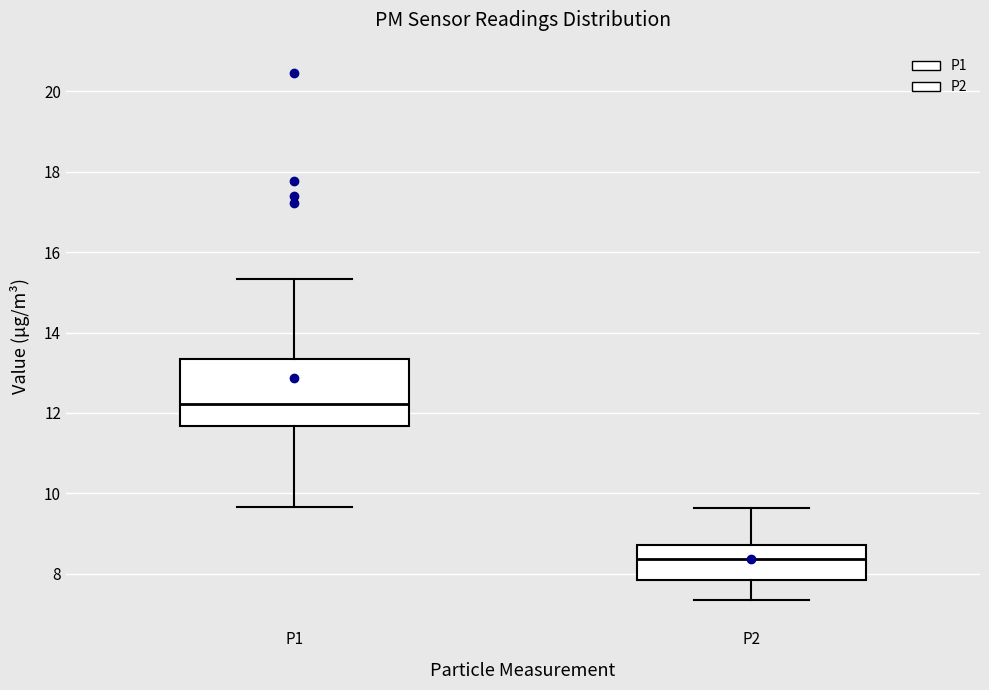

Reading left to right, read every box against the y-axis: the position of its median line, the range the box covers, and the ends of its whiskers. The values are not printed on the chart, so give them approximately, as read against the axis.

P1: median 12.2, box 11.6 to 13.4, whiskers 9.6 to 15.4
P2: median 8.4, box 7.8 to 8.8, whiskers 7.4 to 9.6